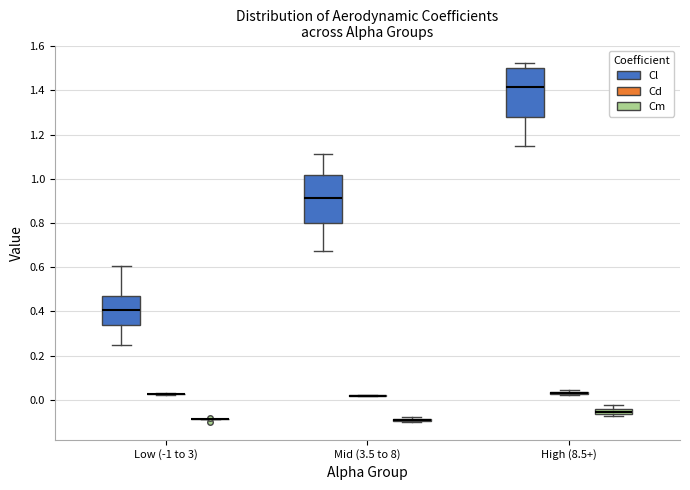

Where is the upper edge of the box for Mid (3.5 to 8) (Cl) on the y-axis? The values are not printed on the chart, so give them approximately, as read against the axis.

1.02